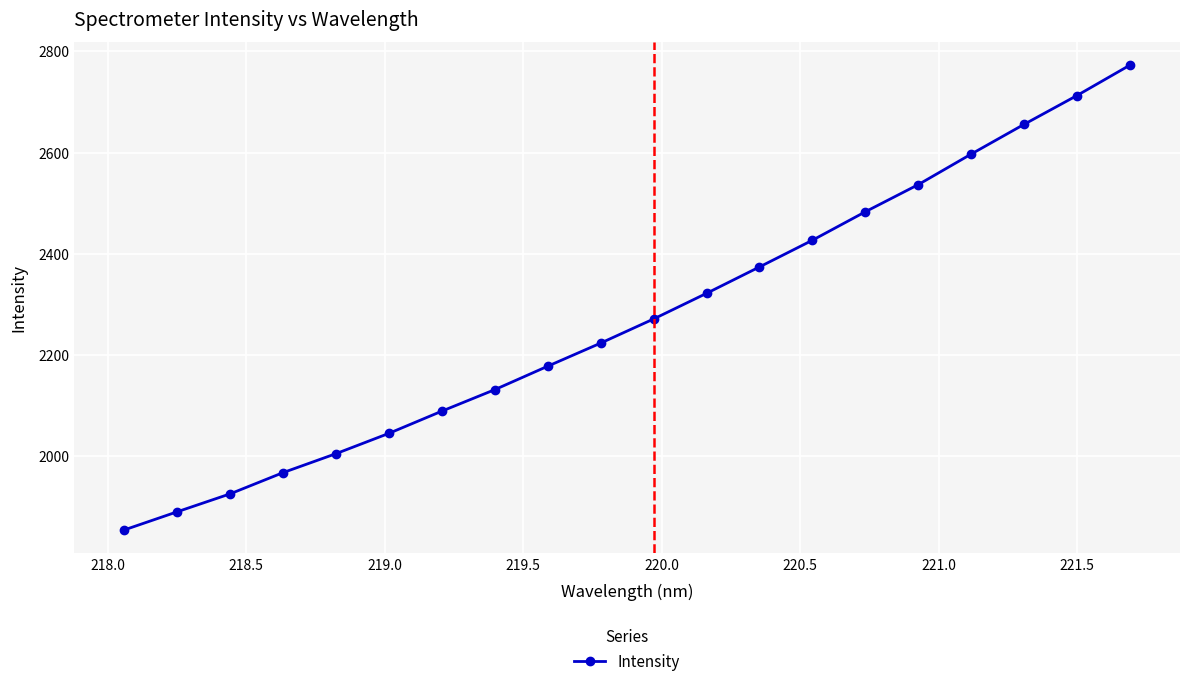

Does the chart have visible grid lines?

Yes